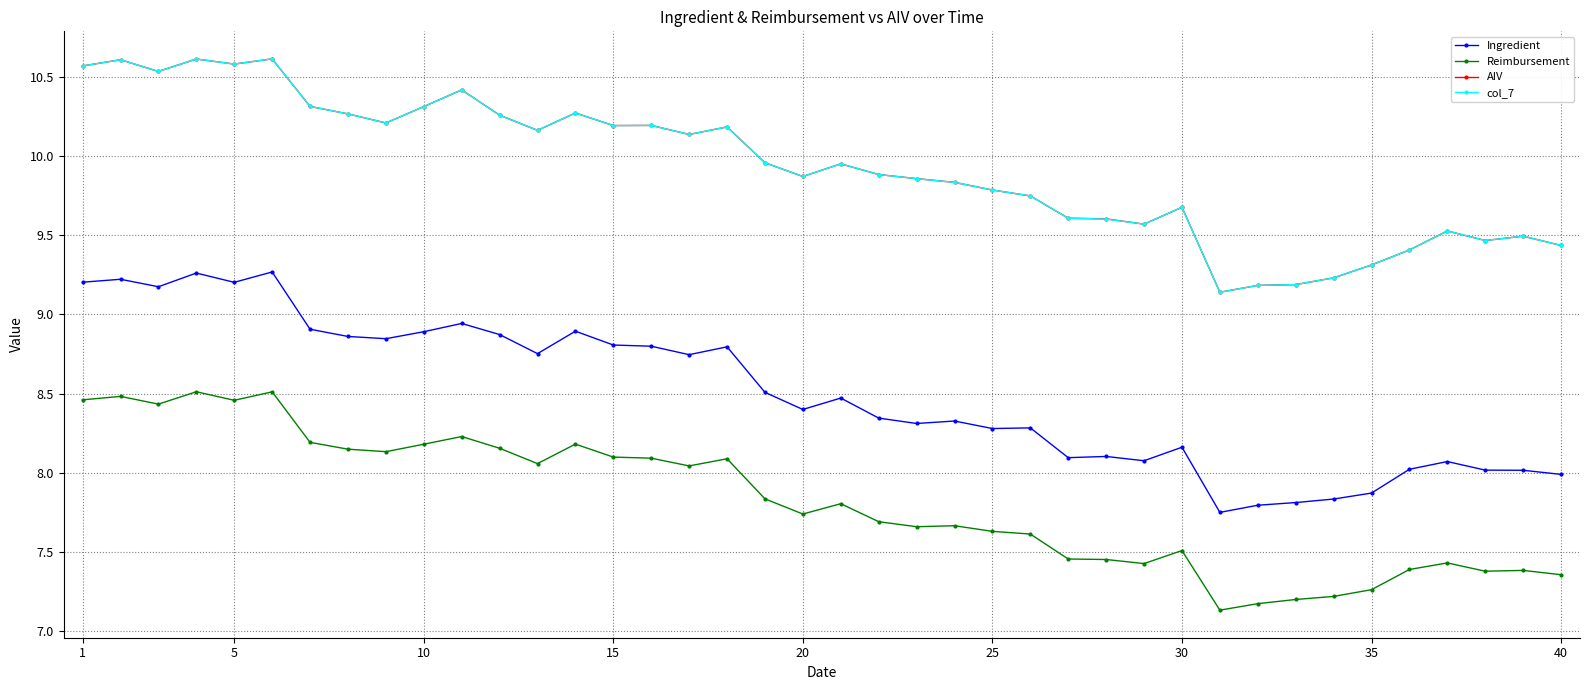

What is the value of the Reimbursement point at the 33rd from the left?

7.2